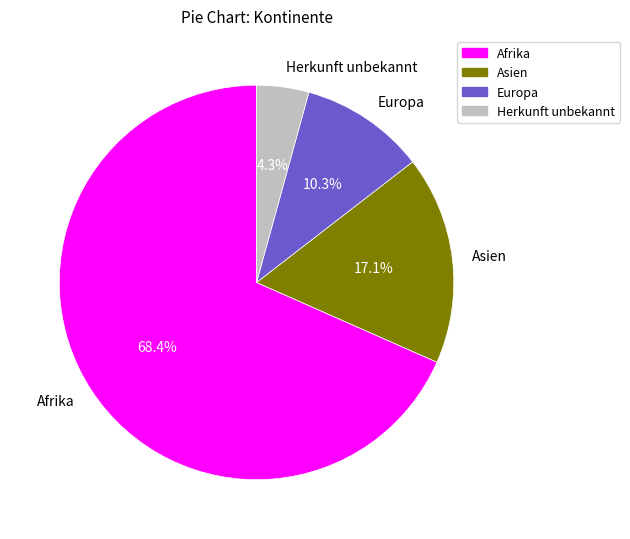

Count the number of slices in the pie.

4